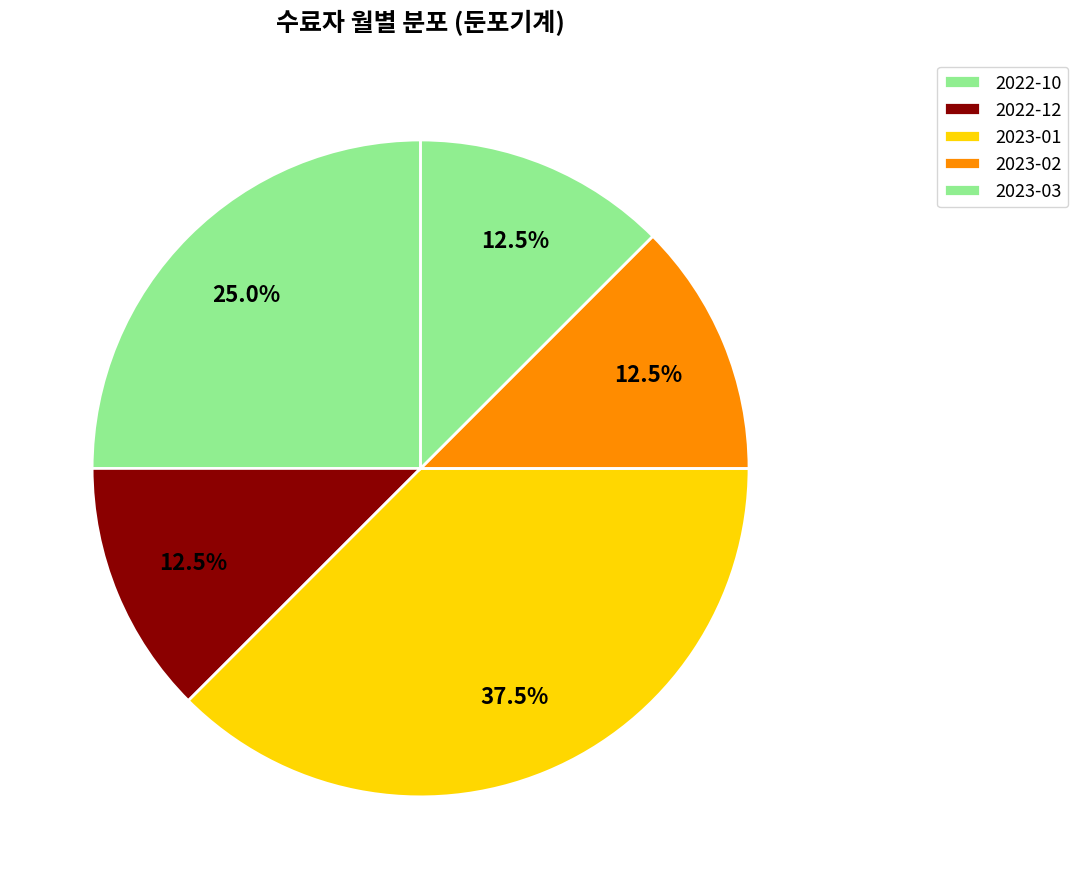

How many slices are in this pie chart?

5